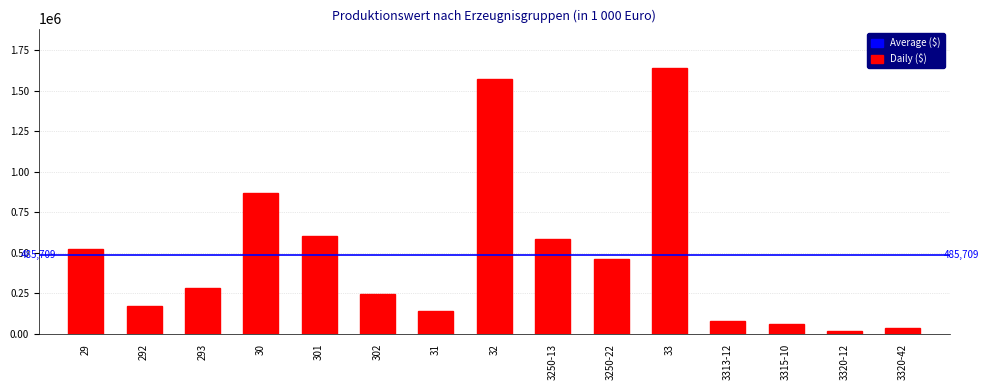

The value at 3250-22 is 260000. True or false?

False